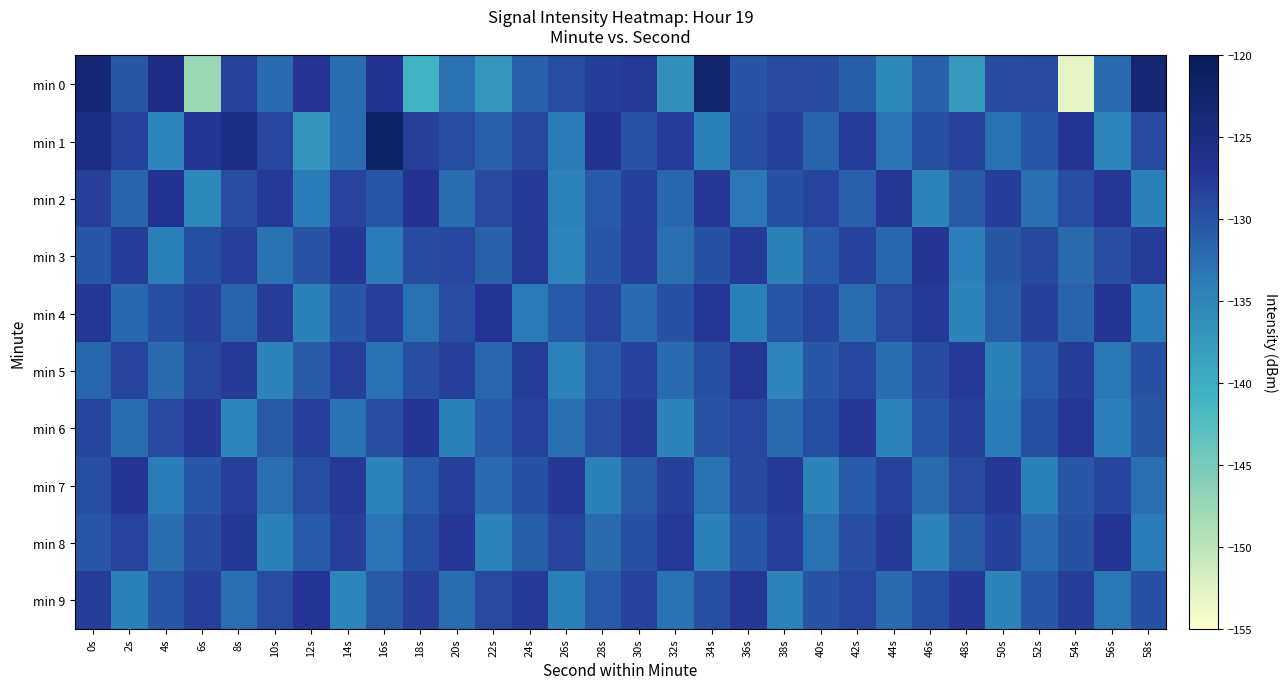

What is the difference between the highest and lowest values at 36s?

6.8